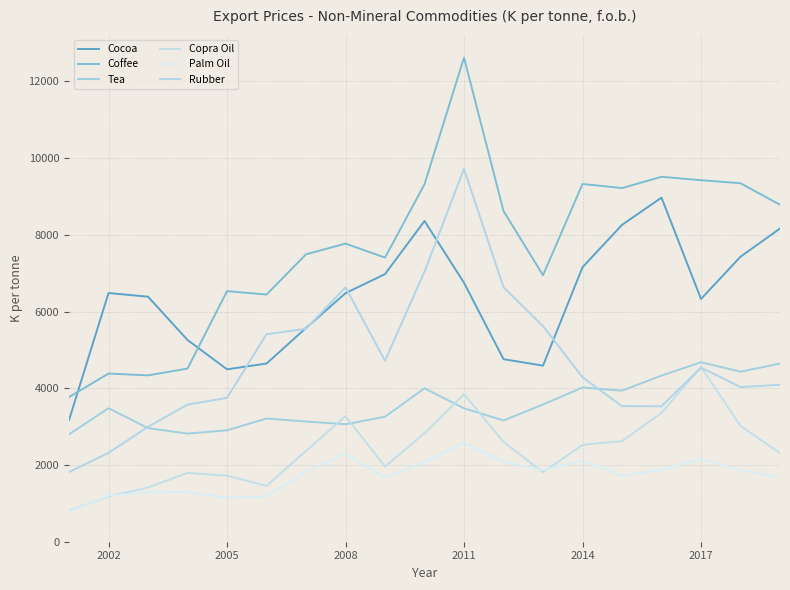

Count the number of categories in the chart.

19